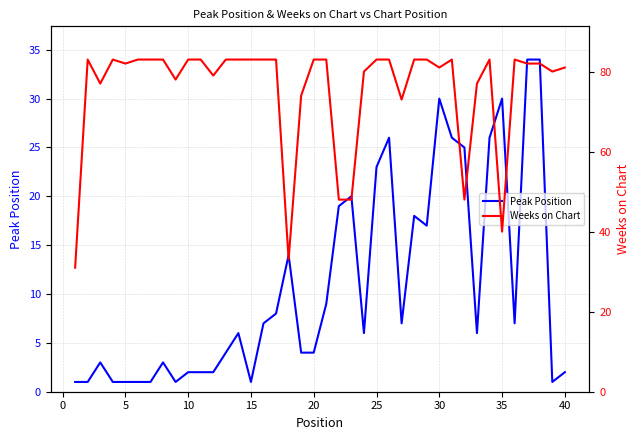

What are all the series names shown in the legend?

Peak Position, Weeks on Chart